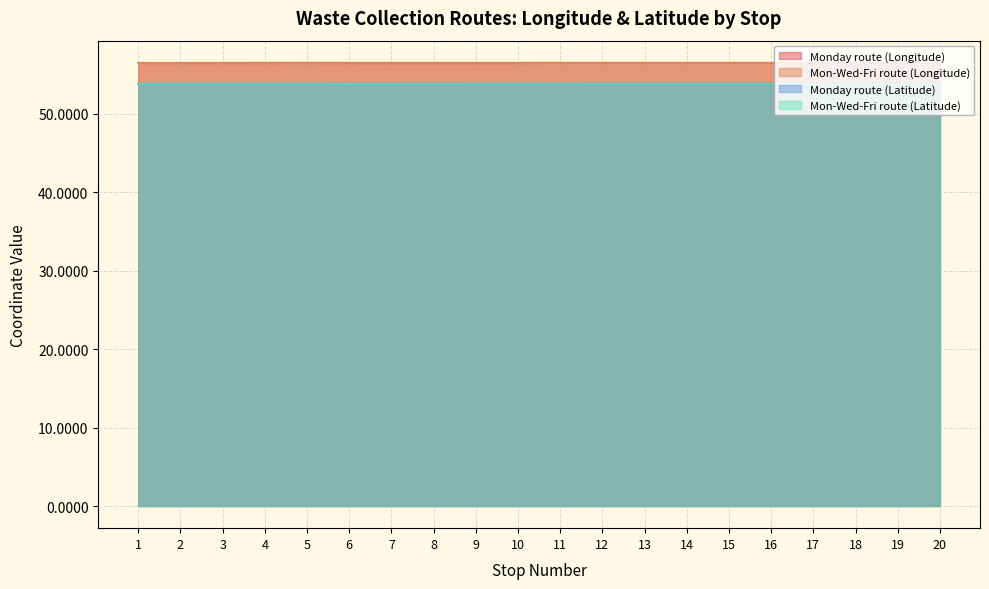

In Monday route (Latitude), how many points are lower than both neighbors (excluding endpoints)?

5